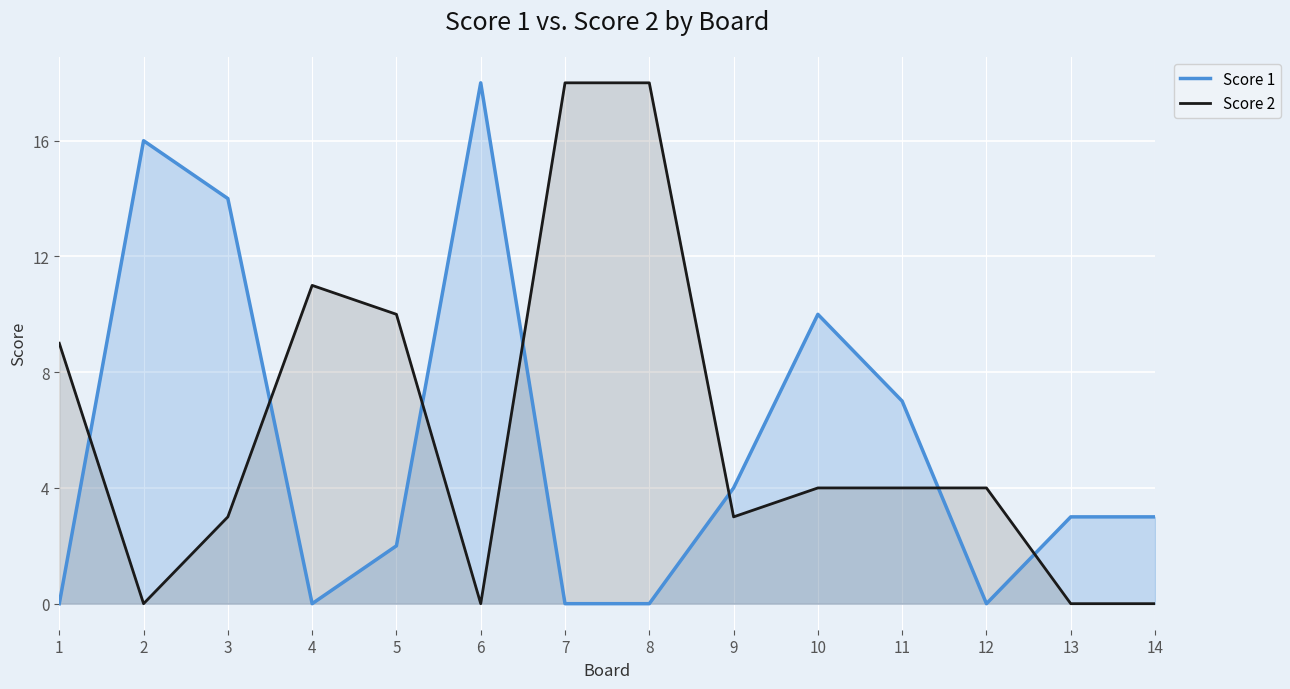

Count the number of categories in the chart.

14